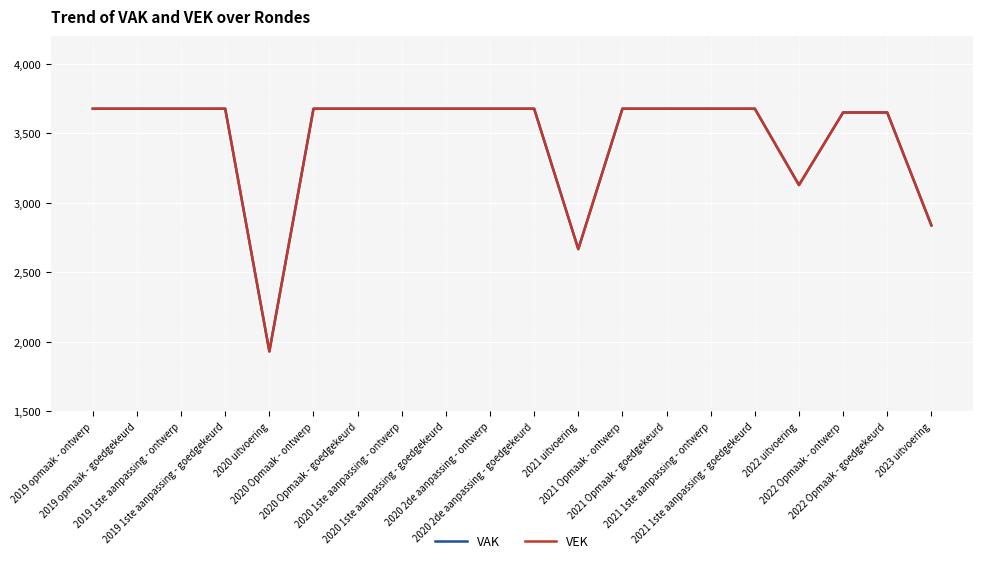

Does the chart have visible grid lines?

Yes